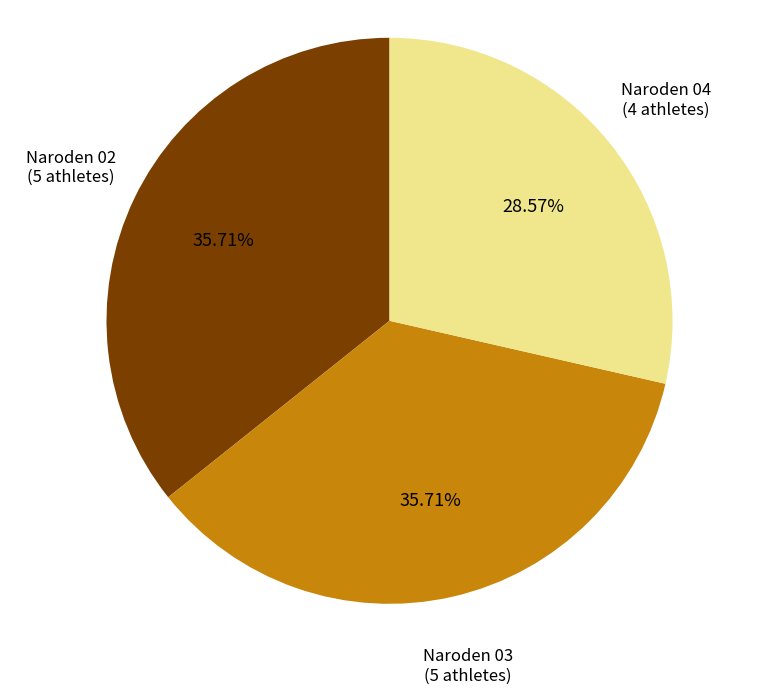

To the nearest percent, what is the difference between the largest and smallest slice percentages?

7%